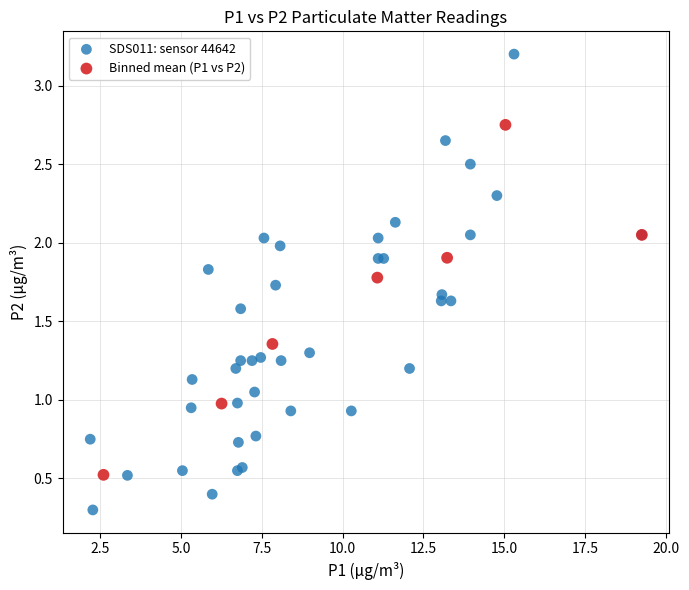

Which series reaches the maximum Y coordinate?

SDS011: sensor 44642